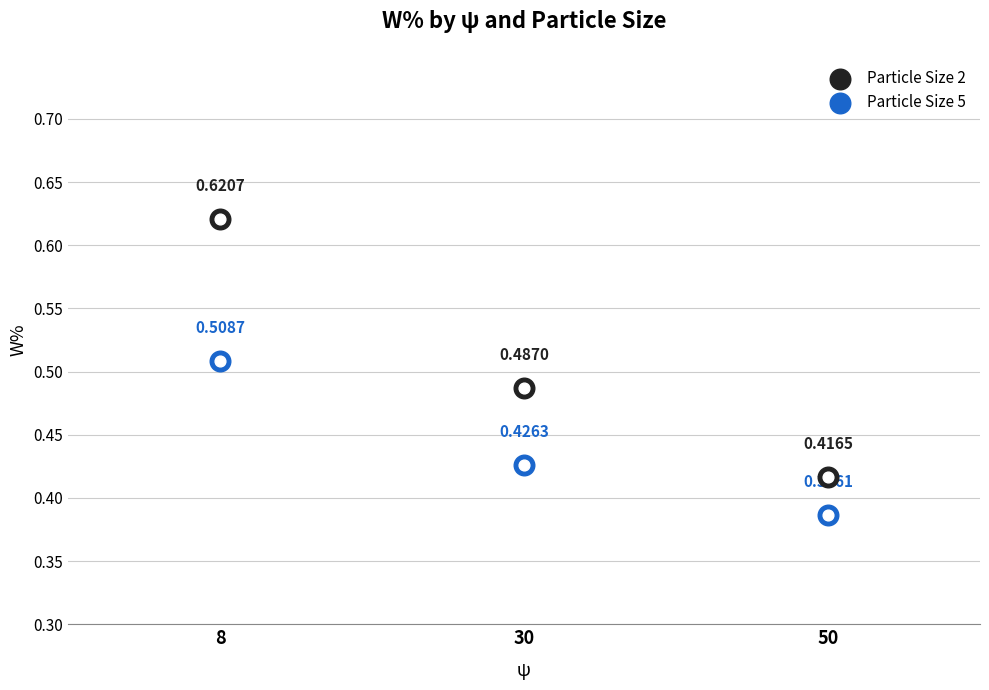

What is the total value across all series at 50?

0.8